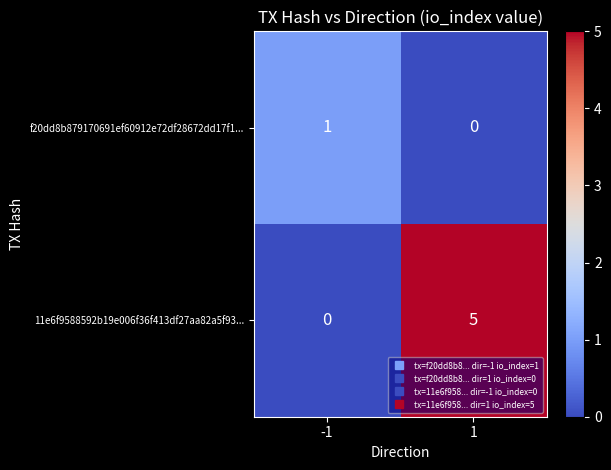

Count the number of data series in this chart.

2